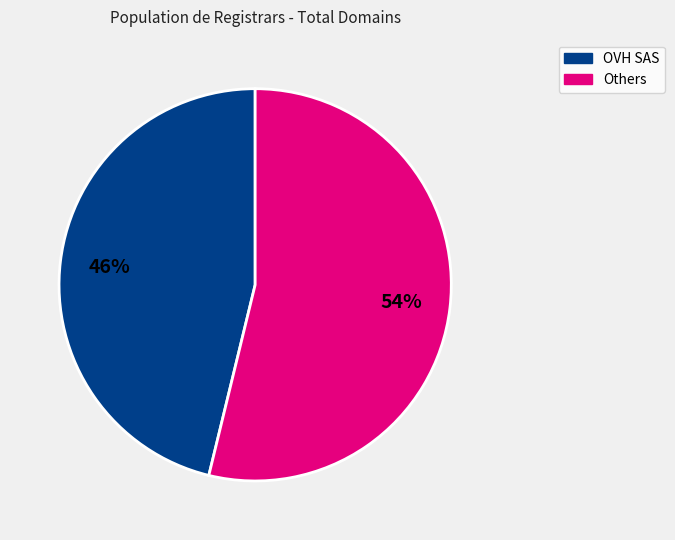

Is there any slice that represents more than half of the pie?

Yes